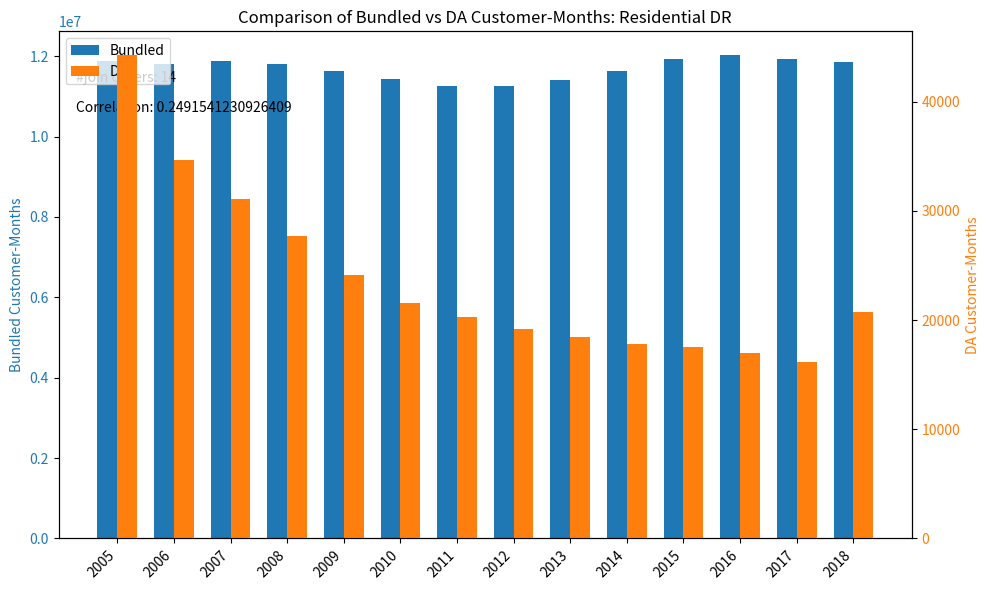

What is the lowest value of the DA series?

16139